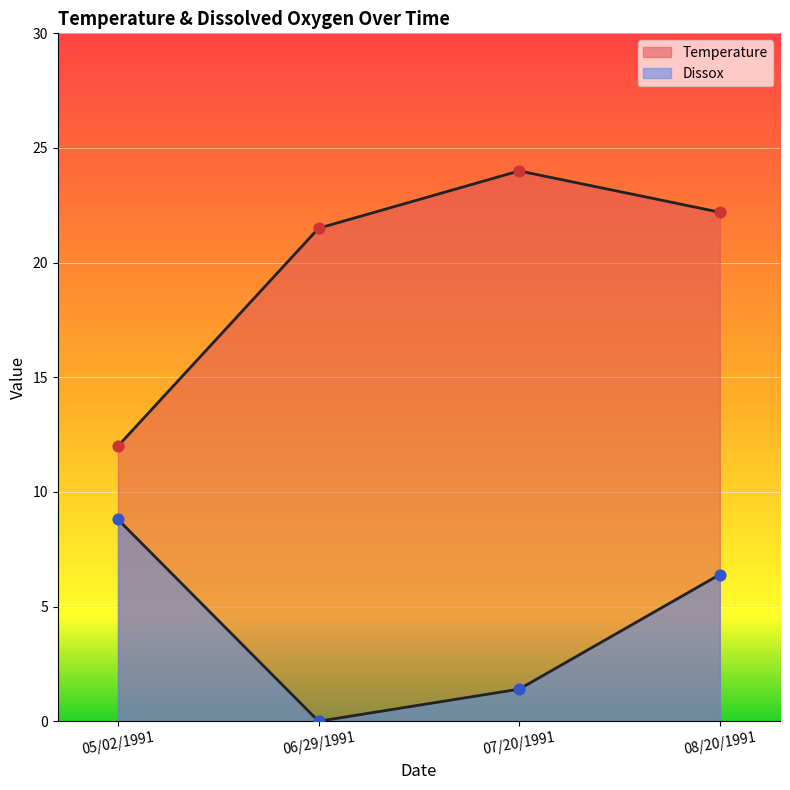

Which series reaches the minimum Y coordinate?

Dissox